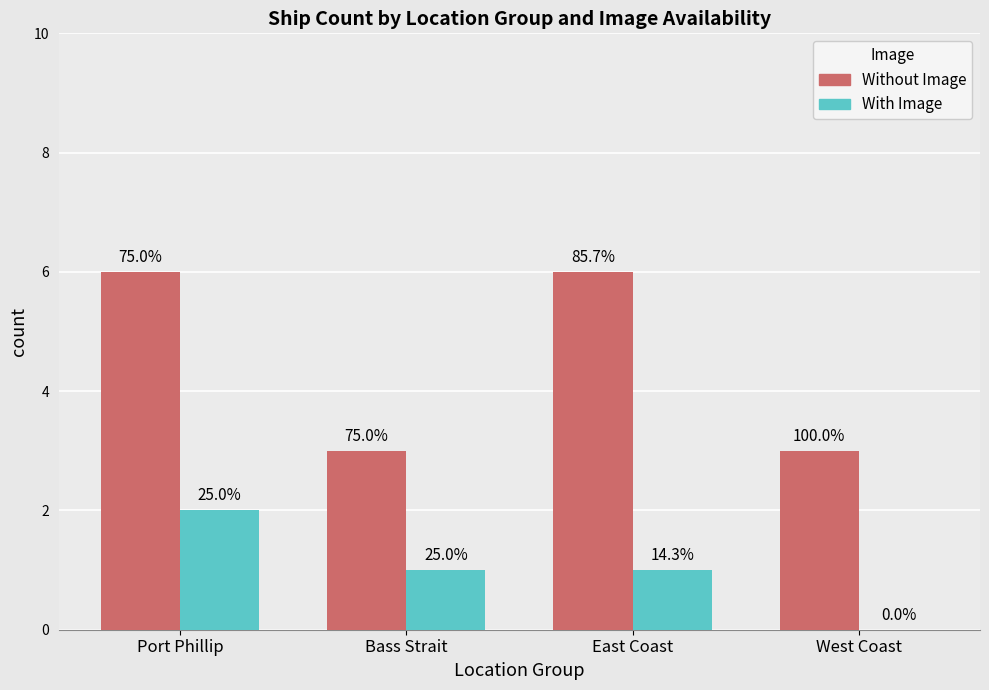

Is it true that Without Image equals 10 at Port Phillip?

False